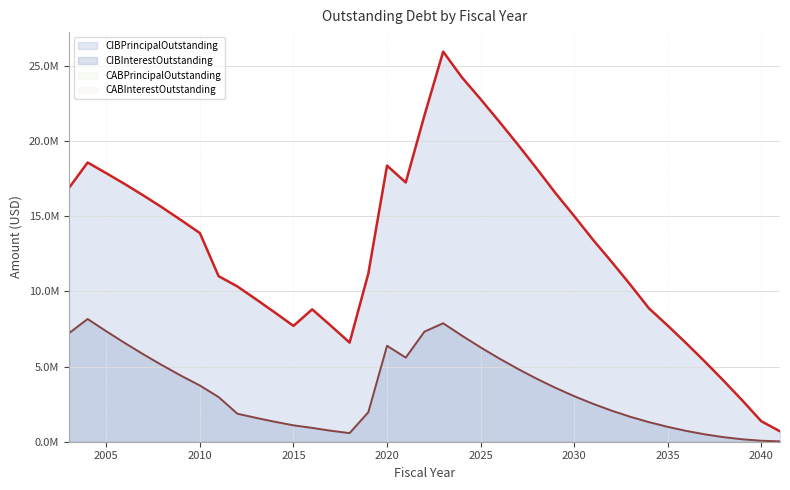

The value of CIBPrincipalOutstanding at 2028 is 18157000.0. True or false?

True